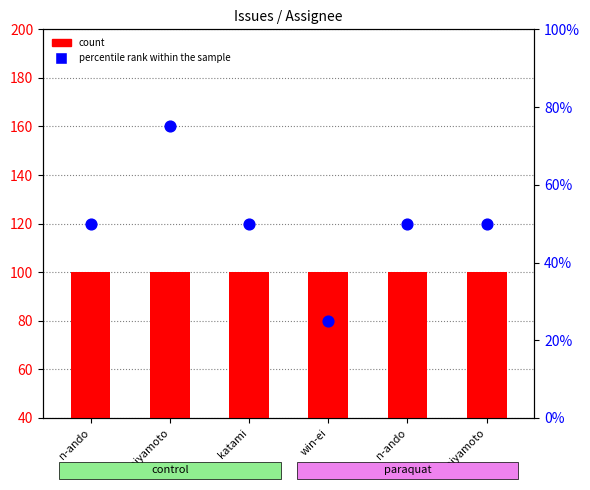

Which series has the largest total across all categories?

count